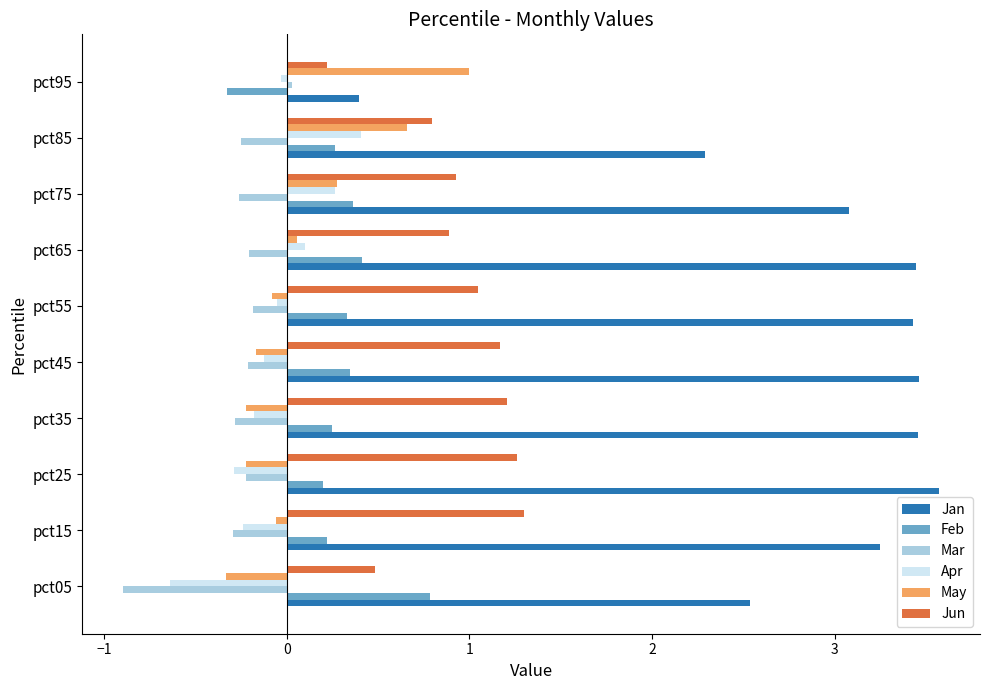

Rank the series by their maximum value, from highest to lowest.

Jan, Jun, May, Feb, Apr, Mar